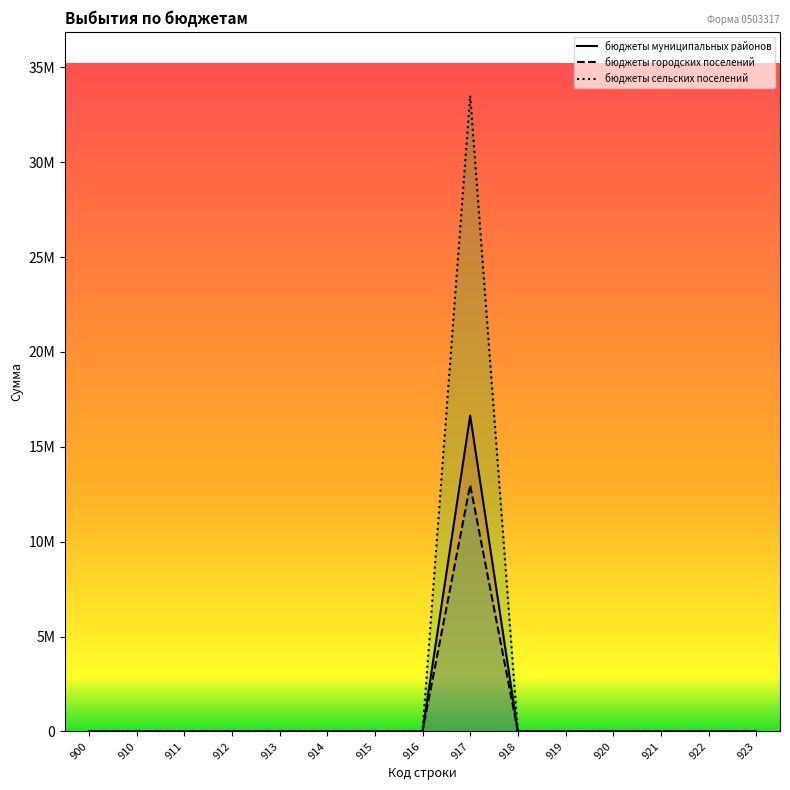

How many lines are shown in the chart?

3